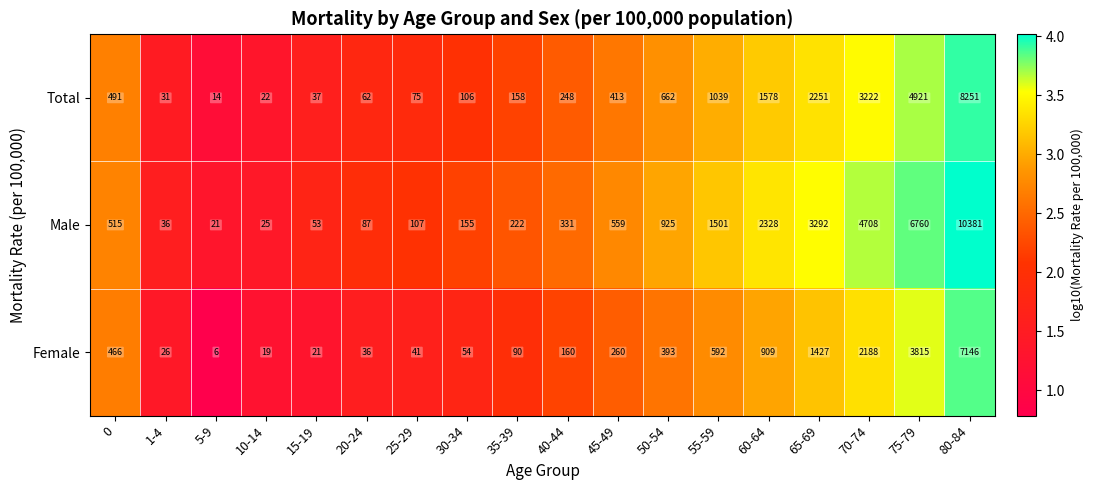

How many values in the Total series are below 413?

9